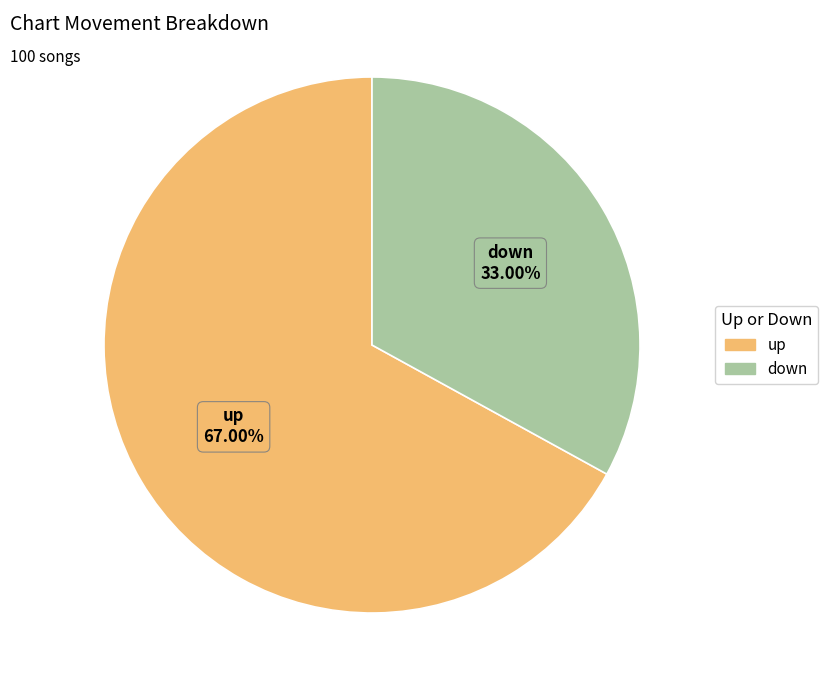

How many slices are in this pie chart?

2